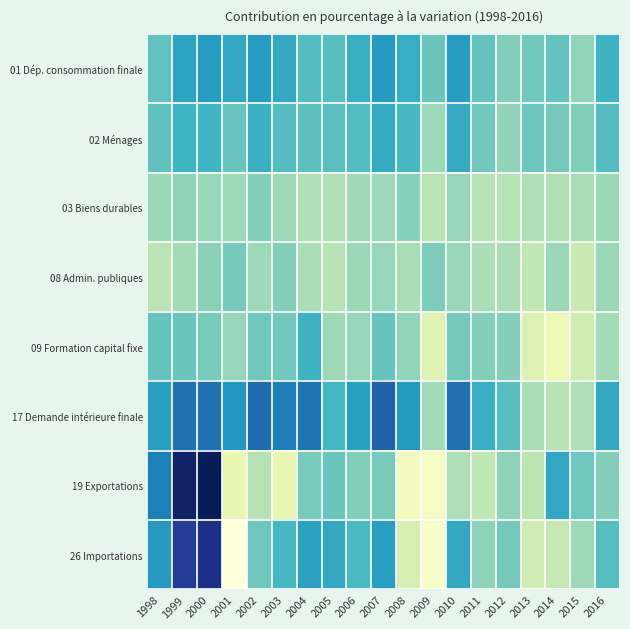

Rank the series at 2004 from highest to lowest value.

17 Demande intérieure finale, 26 Importations, 09 Formation capital fixe, 01 Dép. consommation finale, 02 Ménages, 19 Exportations, 08 Admin. publiques, 03 Biens durables